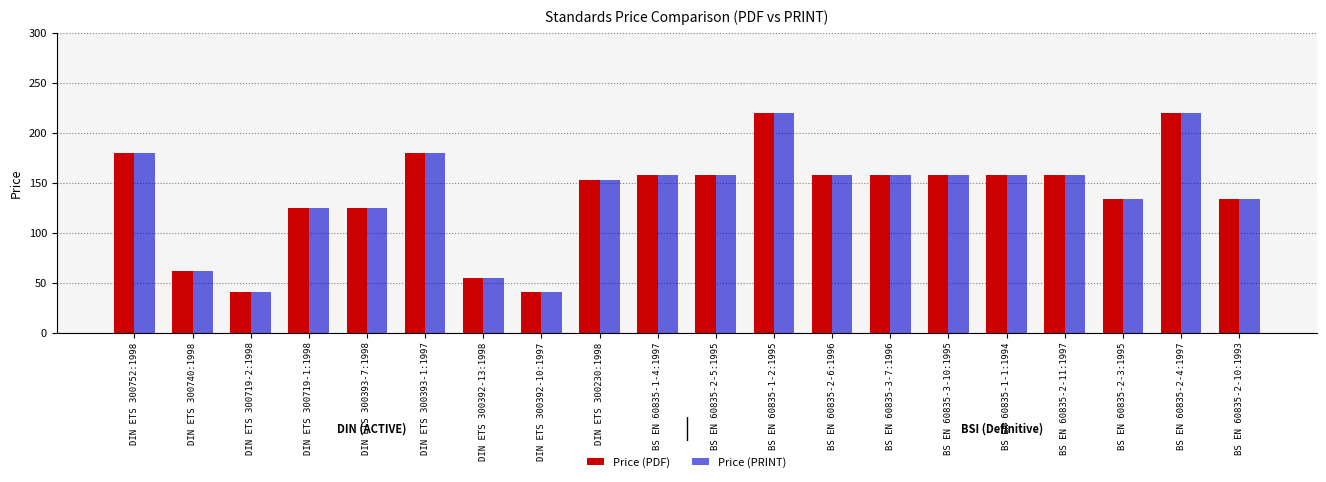

What is the value of the Price (PRINT) bar at the 1st from the left?

179.6